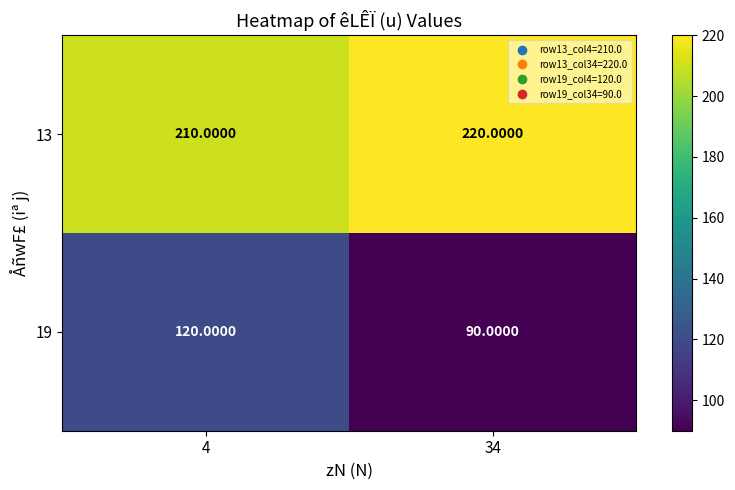

Rank the categories by 13 value from lowest to highest.

4, 34